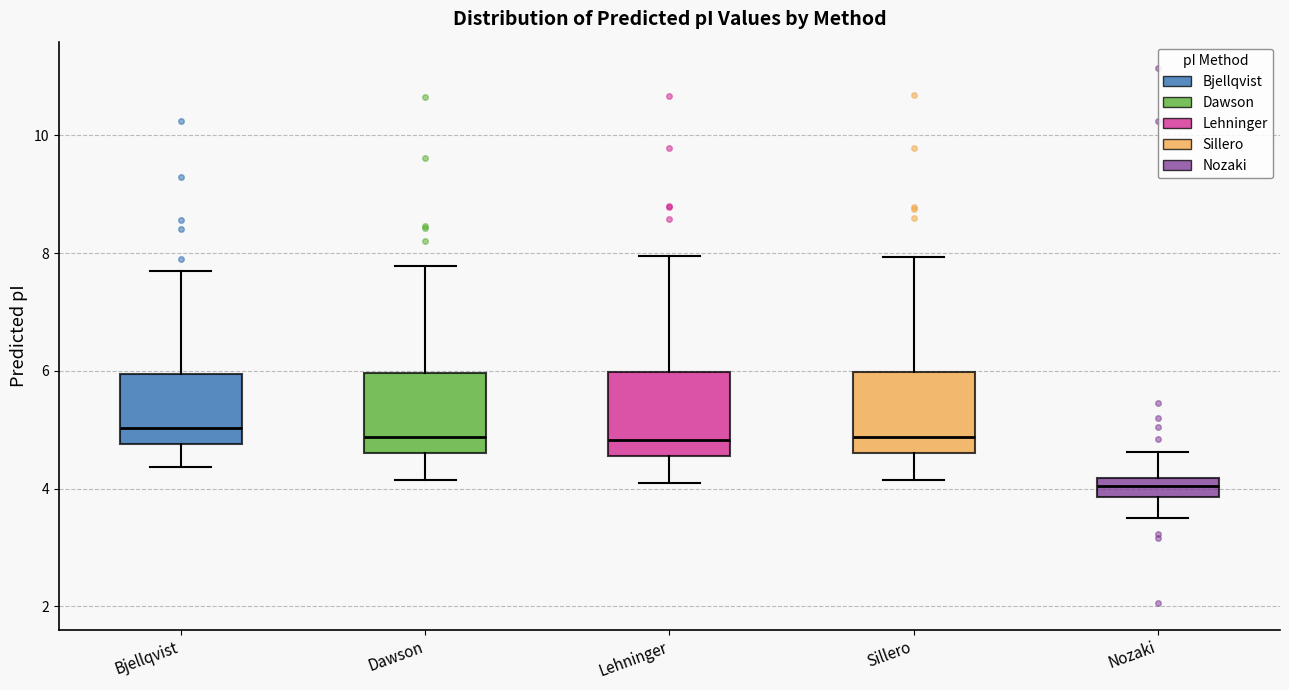

Reading left to right, read every box against the y-axis: the position of its median line, the range the box covers, and the ends of its whiskers. The values are not printed on the chart, so give them approximately, as read against the axis.

Bjellqvist: median 5.0, box 4.8 to 6.0, whiskers 4.4 to 7.8
Dawson: median 4.8, box 4.6 to 6.0, whiskers 4.2 to 7.8
Lehninger: median 4.8, box 4.6 to 6.0, whiskers 4.0 to 8.0
Sillero: median 4.8, box 4.6 to 6.0, whiskers 4.2 to 8.0
Nozaki: median 4.0, box 3.8 to 4.2, whiskers 3.6 to 4.6